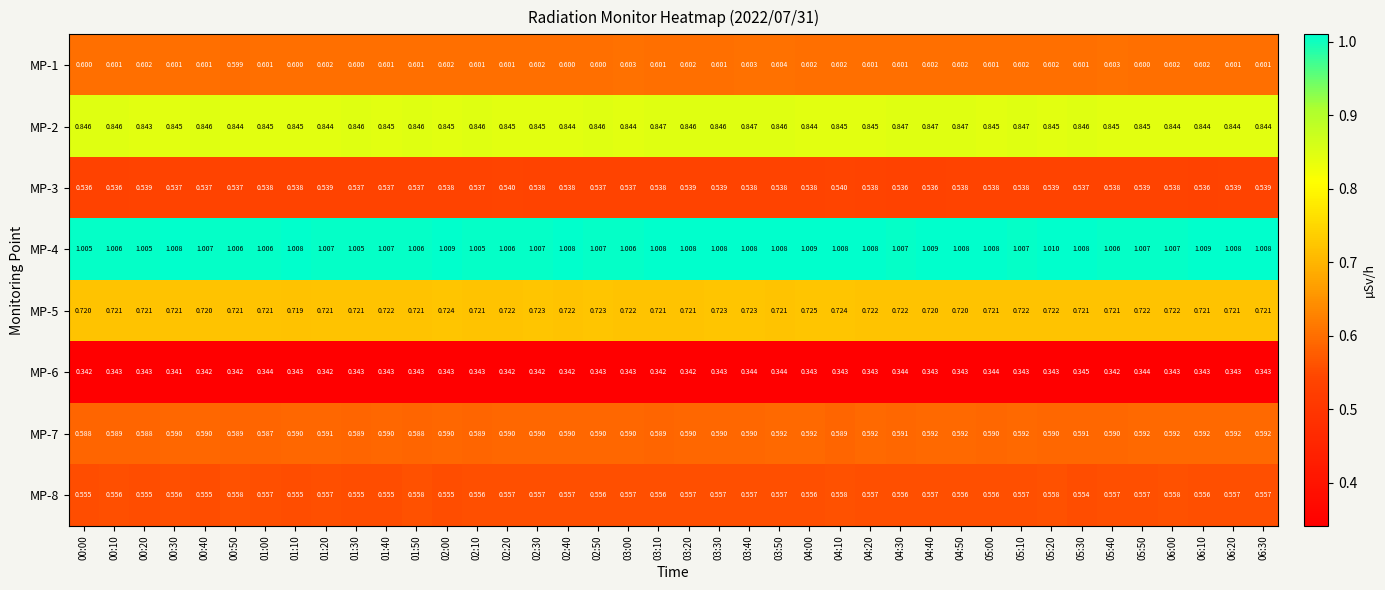

Is the value of MP-6 at 02:40 greater than the value of MP-1 at 02:50?

No